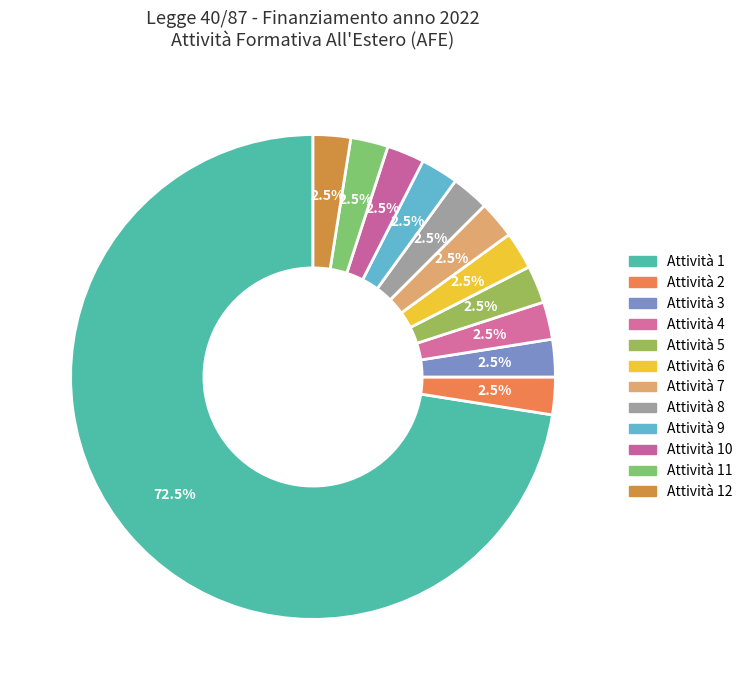

How many slices are in this pie chart?

12